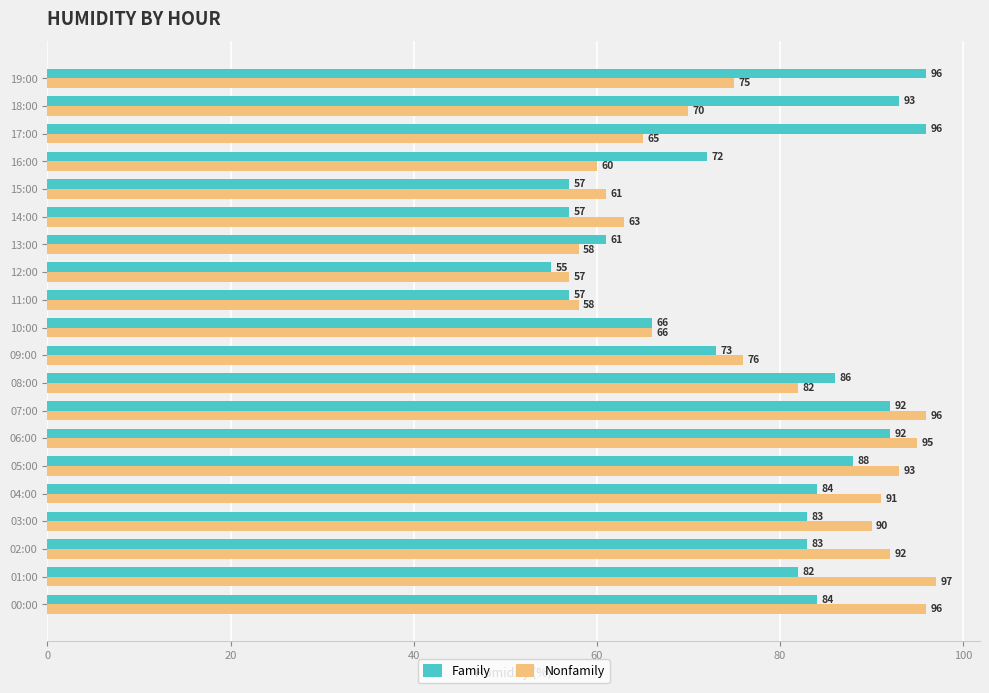

What is the approximate value of Nonfamily at 13:00, to the nearest 5?

60